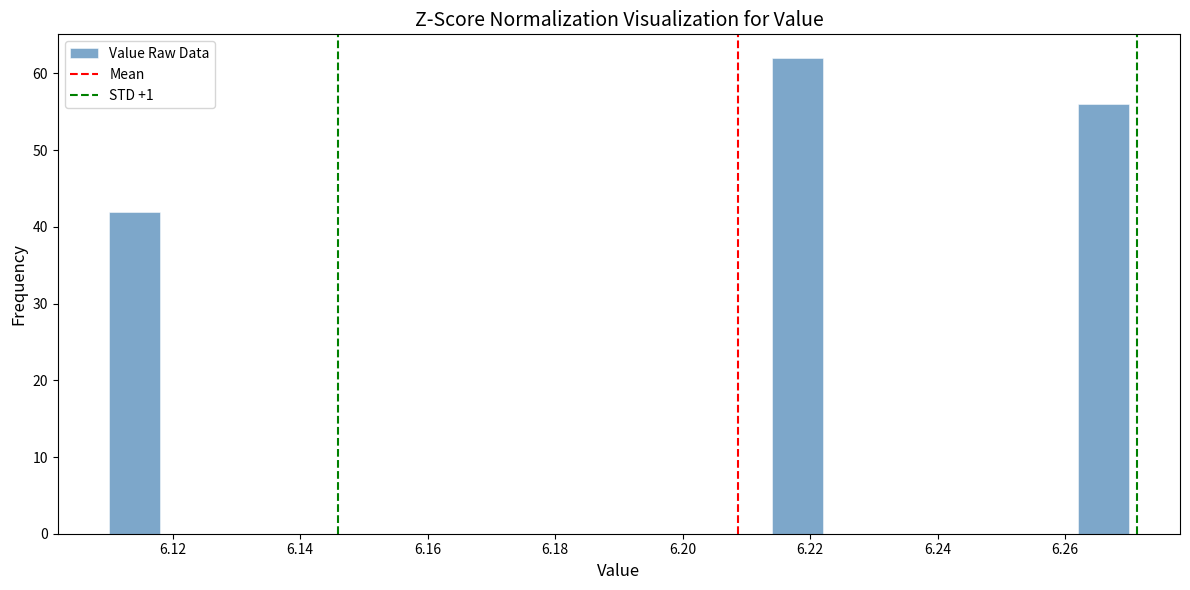

Reading left to right, list every bar in this chart as the range it spans on the x-axis followed by its height. The values are not printed on the chart, so give them approximately, as read against the axis.

6.110 to 6.118: 42
6.118 to 6.126: 0
6.126 to 6.134: 0
6.134 to 6.142: 0
6.142 to 6.150: 0
6.150 to 6.158: 0
6.158 to 6.166: 0
6.166 to 6.174: 0
6.174 to 6.182: 0
6.182 to 6.190: 0
6.190 to 6.198: 0
6.198 to 6.206: 0
6.206 to 6.214: 0
6.214 to 6.222: 62
6.222 to 6.230: 0
6.230 to 6.238: 0
6.238 to 6.246: 0
6.246 to 6.254: 0
6.254 to 6.262: 0
6.262 to 6.270: 56